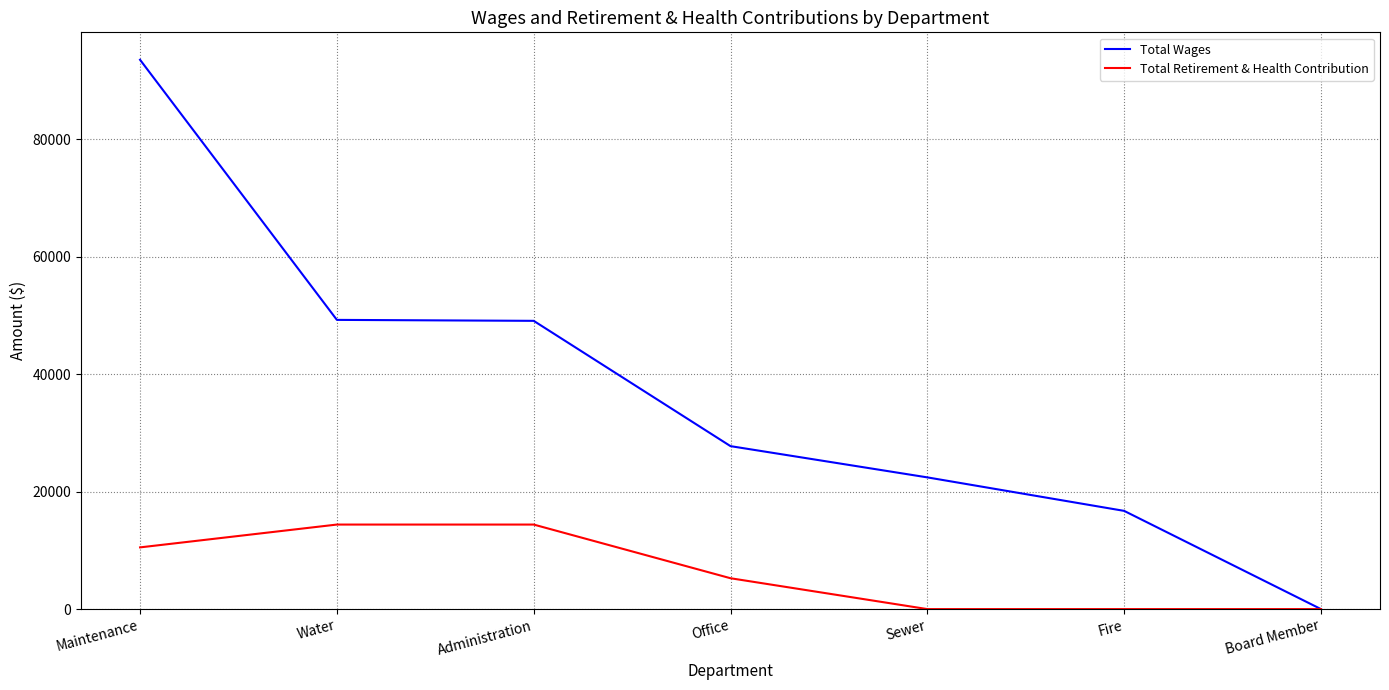

List the series in order of their overall mean, highest first.

Total Wages, Total Retirement & Health Contribution